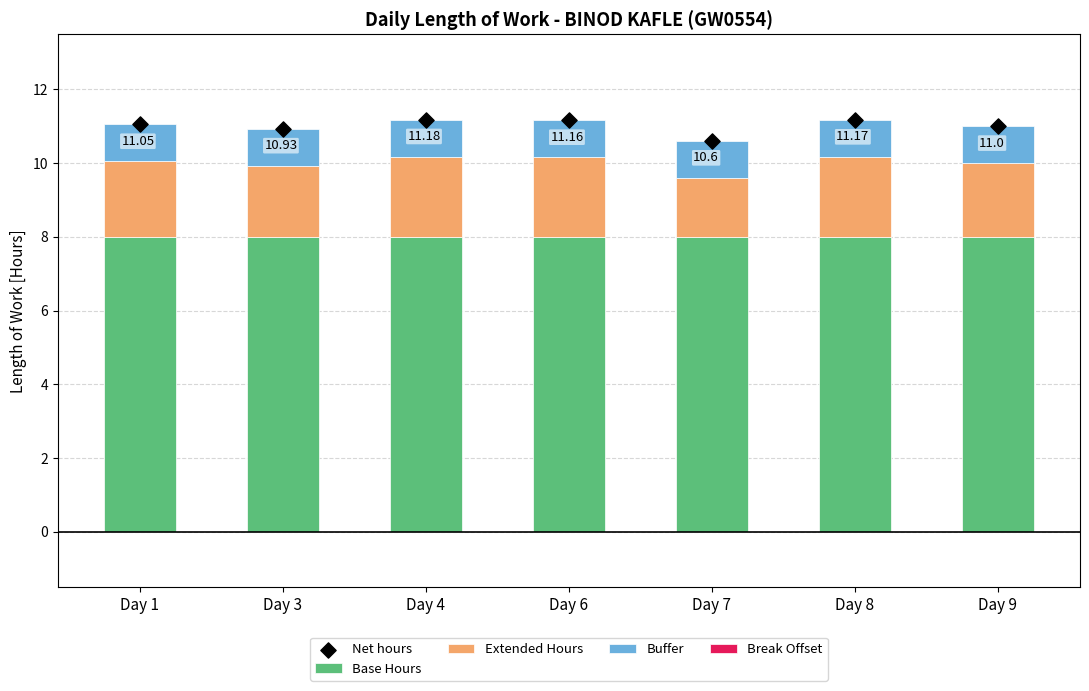

What is the total value across all series at Day 6?

22.3